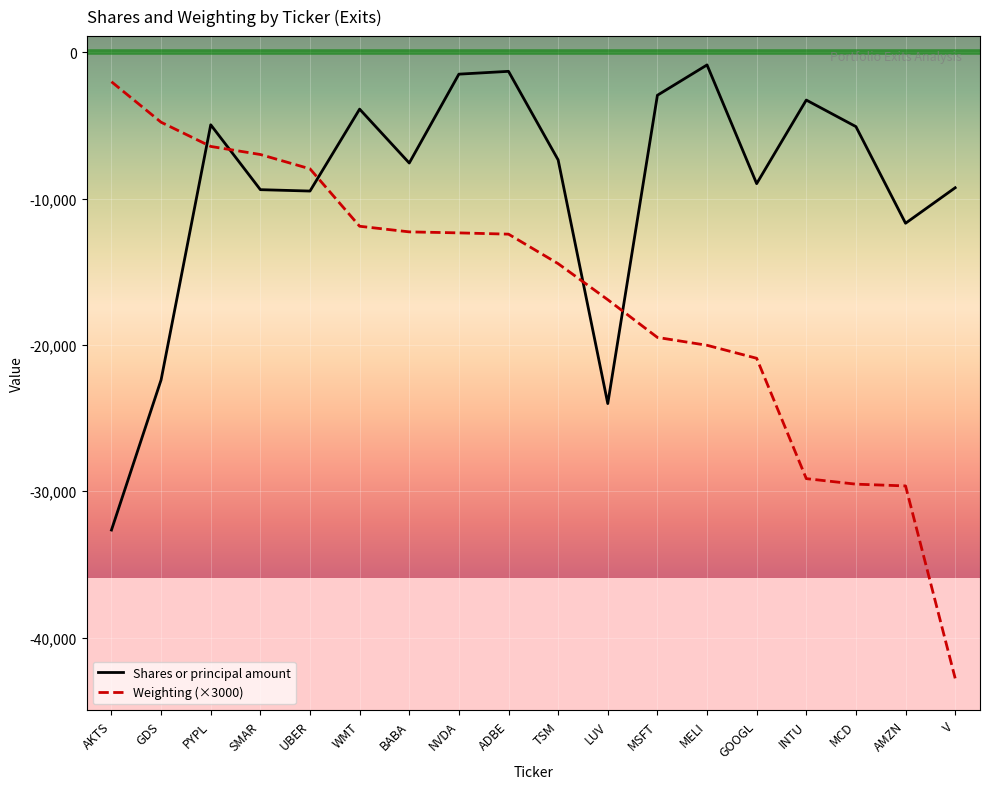

How many lines are shown in the chart?

2